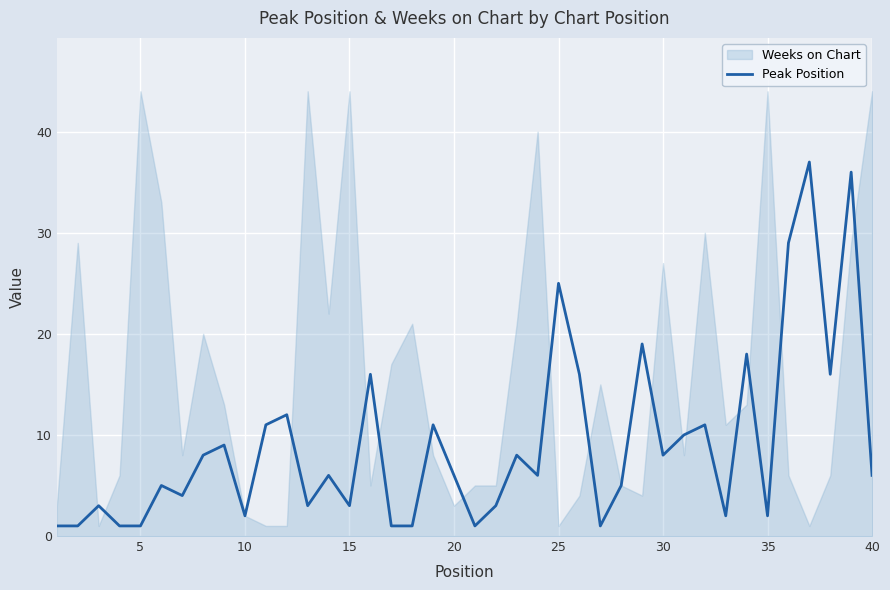

What is the maximum value for Peak Position?

37